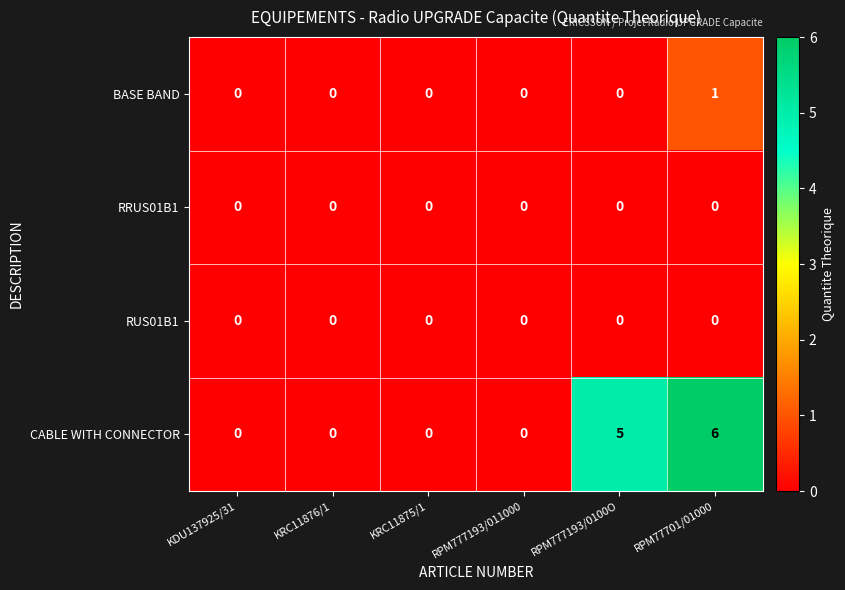

Which series has the largest range (max minus min)?

CABLE WITH CONNECTOR